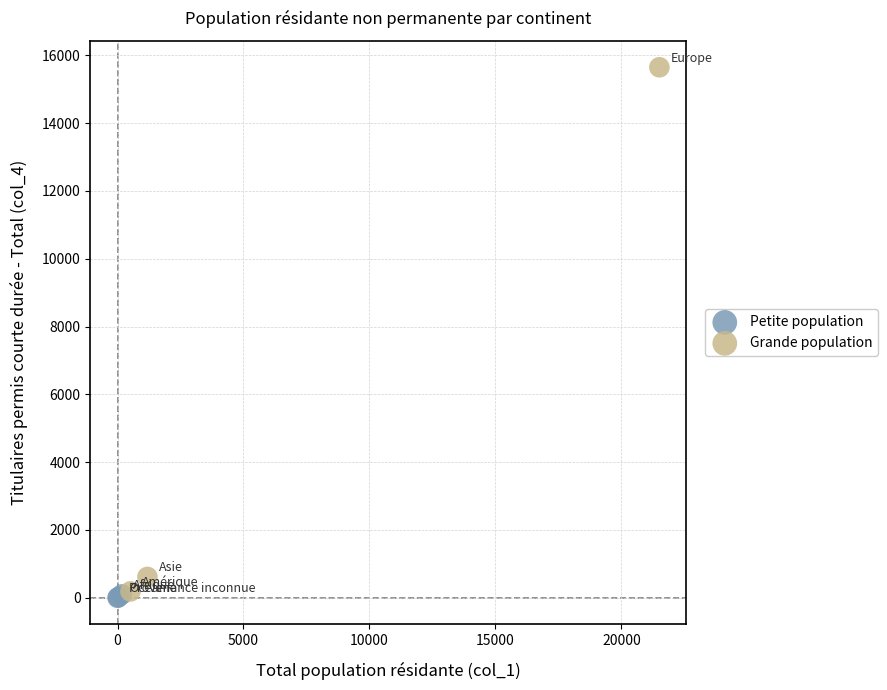

Which series has the largest Y range (max minus min)?

Grande population